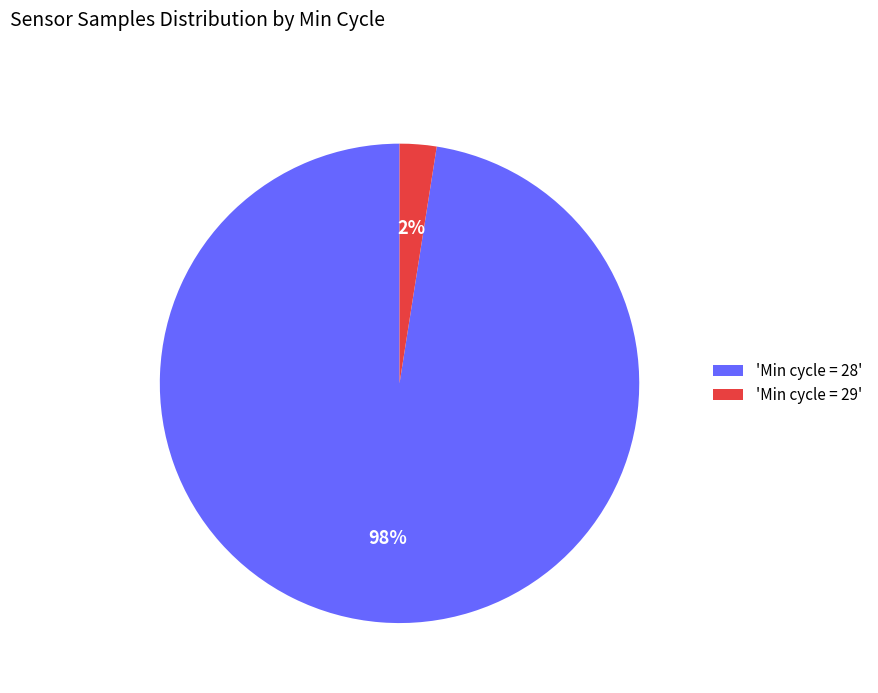

Combined, do 'Min cycle = 28' and 'Min cycle = 29' account for over 50%?

Yes